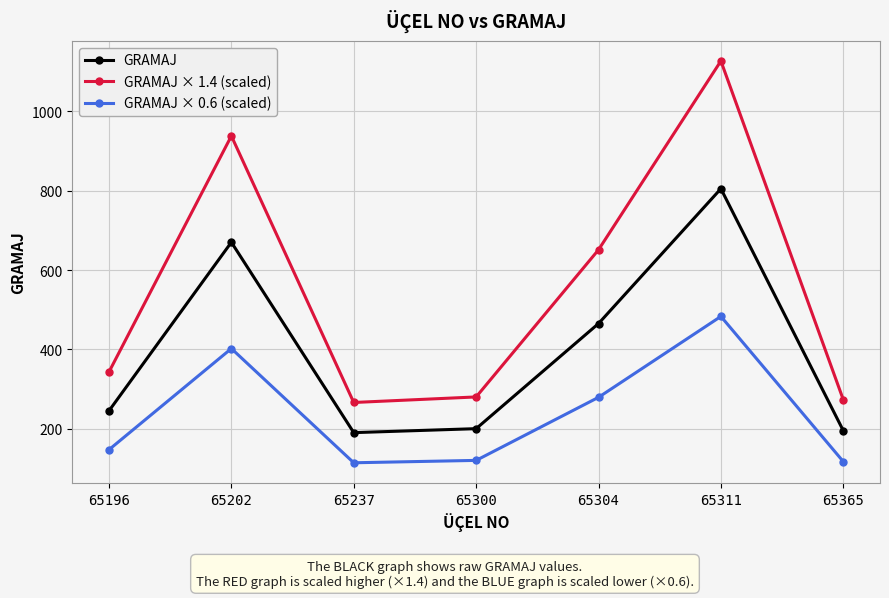

What is the difference between the second highest and second lowest values in the GRAMAJ series?

475.0